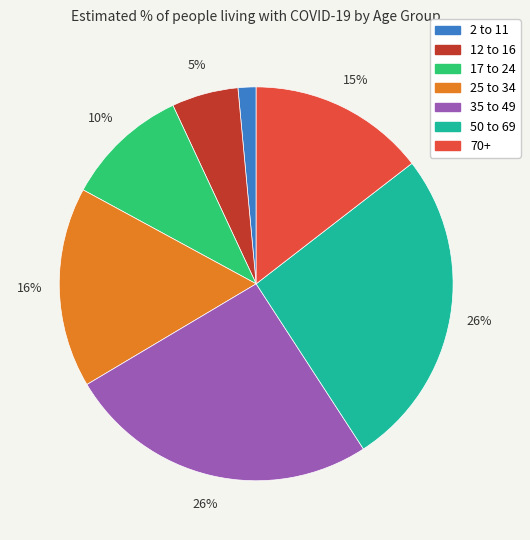

Is there any slice that represents more than half of the pie?

No